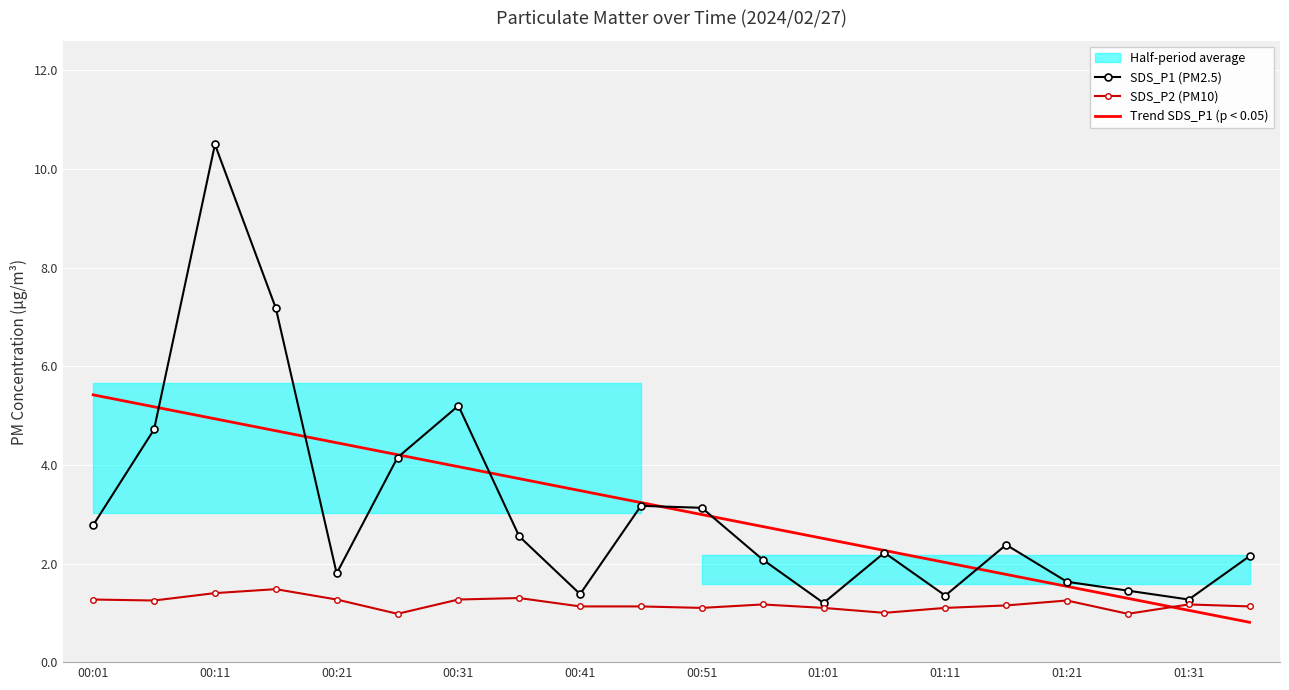

Rank the series by their maximum value, from lowest to highest.

SDS_P2 (PM10), Trend SDS_P1 (p < 0.05), SDS_P1 (PM2.5)